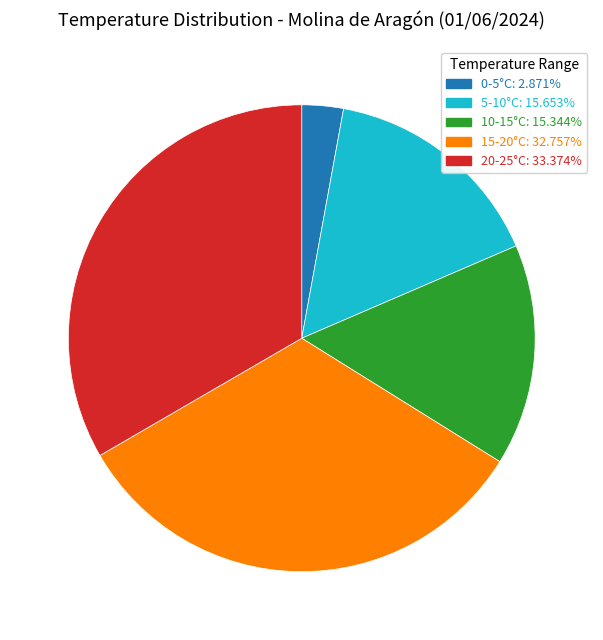

Does any single category account for the majority?

No